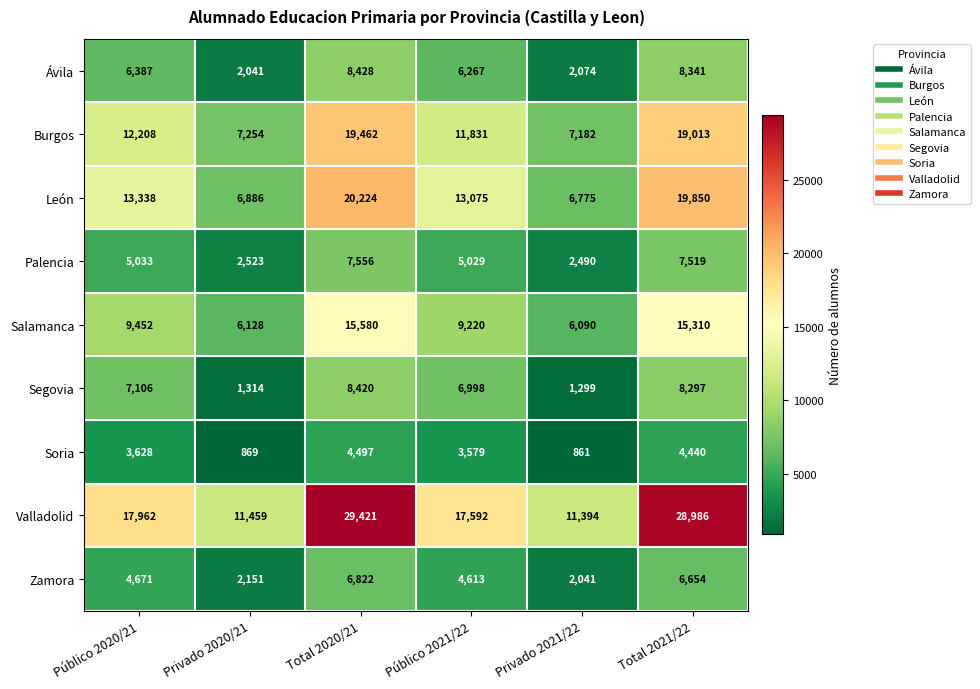

At which category does the chart reach its peak across all series?

Total 2020/21